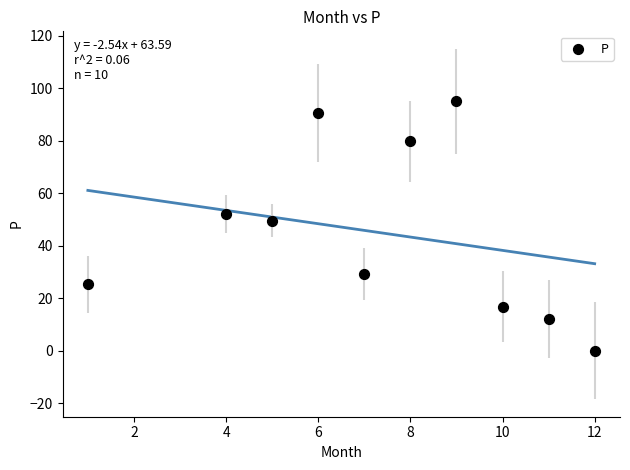

What is the range of Y values (max minus min)?

95.0